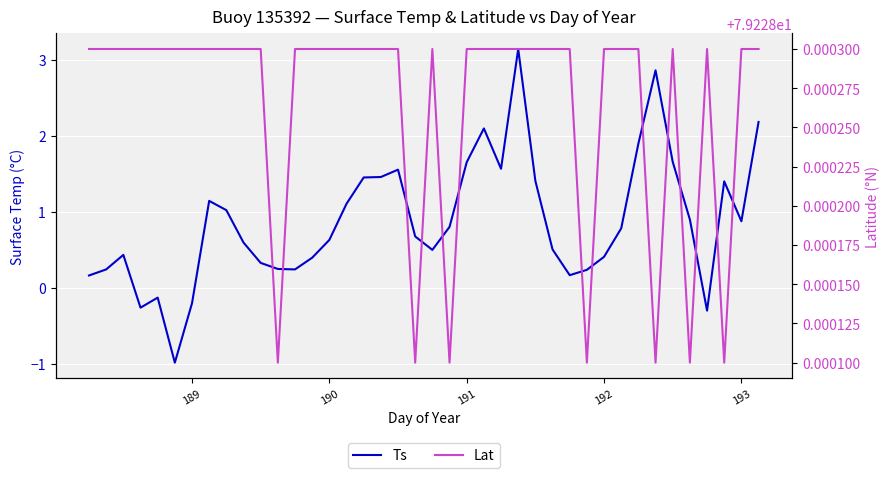

True or false: Lat has more than 1 points higher than both neighbors.

True